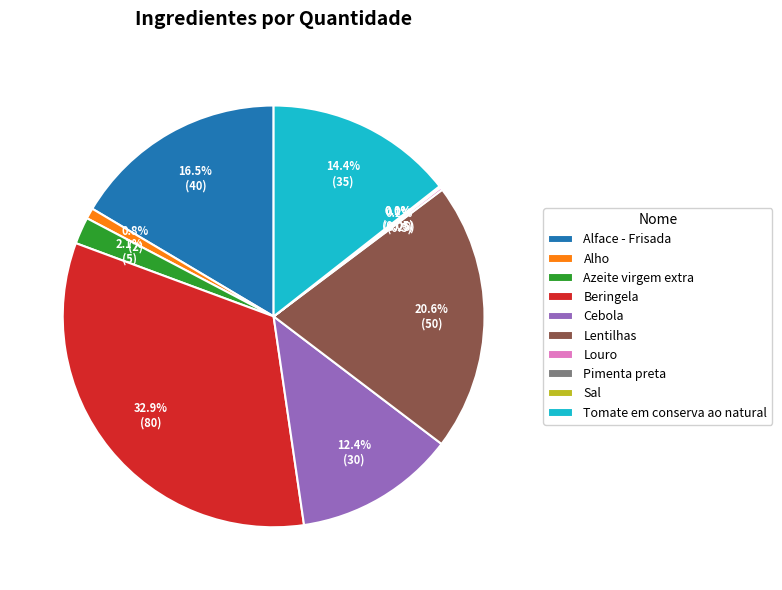

Which slice is the largest?

Beringela